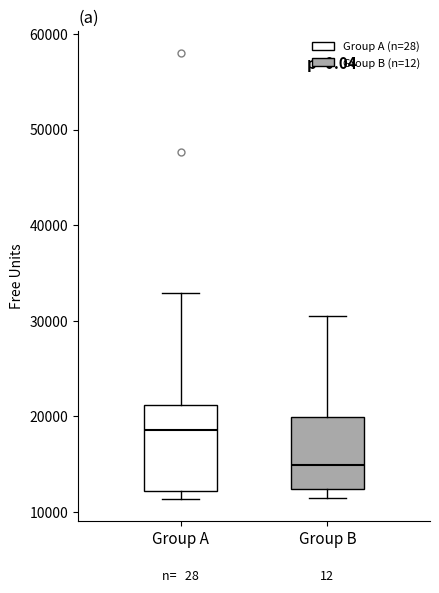

Comparing the boxes themselves (not the whiskers), which one is the tallest?

Group A